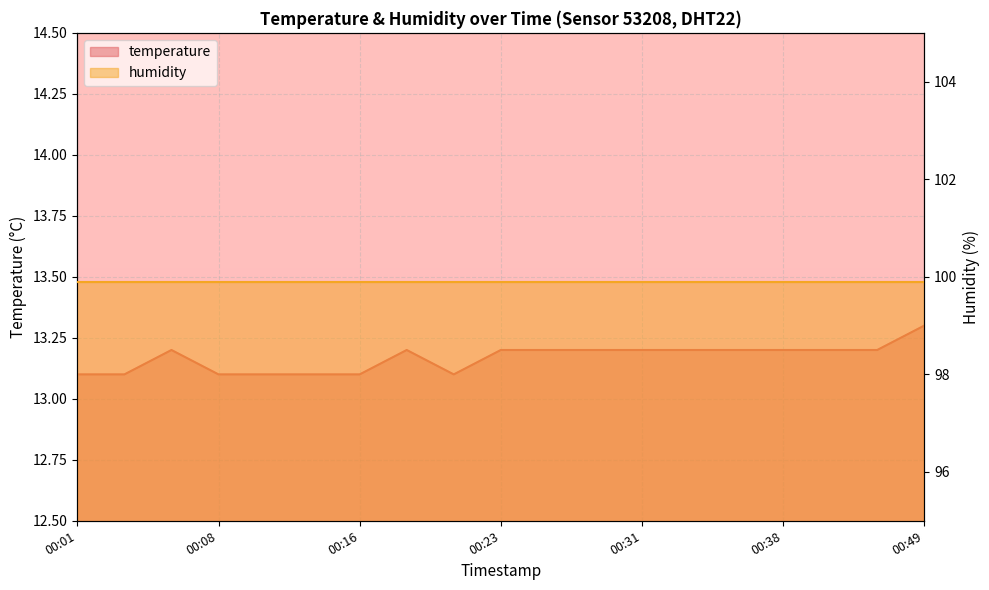

What is the change in value from 00:16 to 00:41?

+0.1